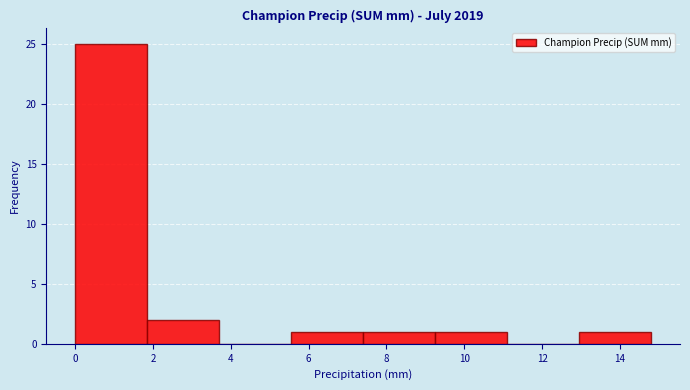

Reading left to right, transcribe this chart: for each bar, give the range it covers on the x-axis and its height. Neither the bar edges nor the heights are printed on the chart, so give them approximately, as read against the axes.

0.00 to 1.85: 25
1.85 to 3.70: 2
3.70 to 5.55: 0
5.55 to 7.40: 1
7.40 to 9.25: 1
9.25 to 11.10: 1
11.10 to 12.95: 0
12.95 to 14.80: 1